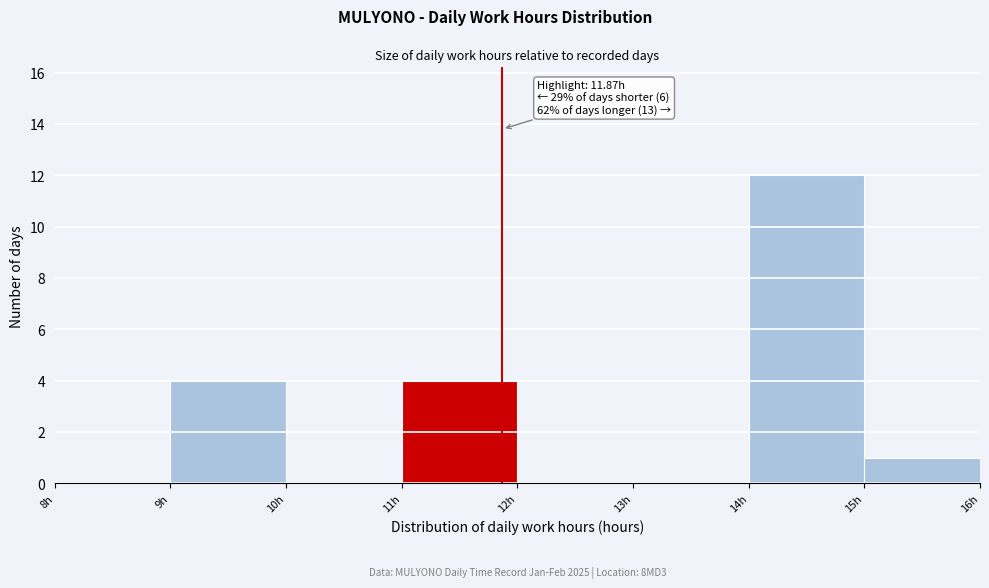

Over which range of the x-axis is the bar tallest?

14 to 15